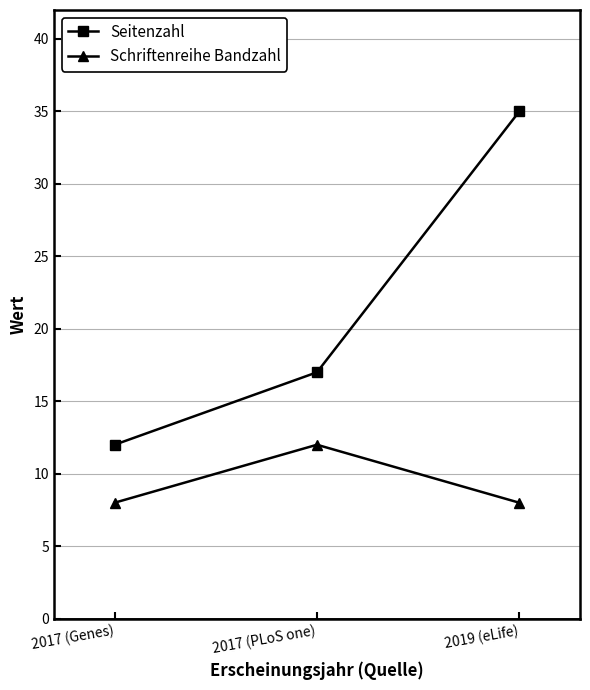

List the series in order of their overall mean, lowest first.

Schriftenreihe Bandzahl, Seitenzahl